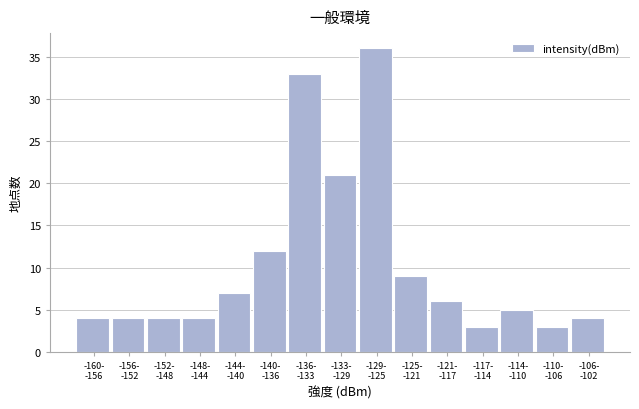

Reading left to right, transcribe all the data shown in this chart.

4	4	4	4	7	12	33	21	36	9	6	3	5	3	4